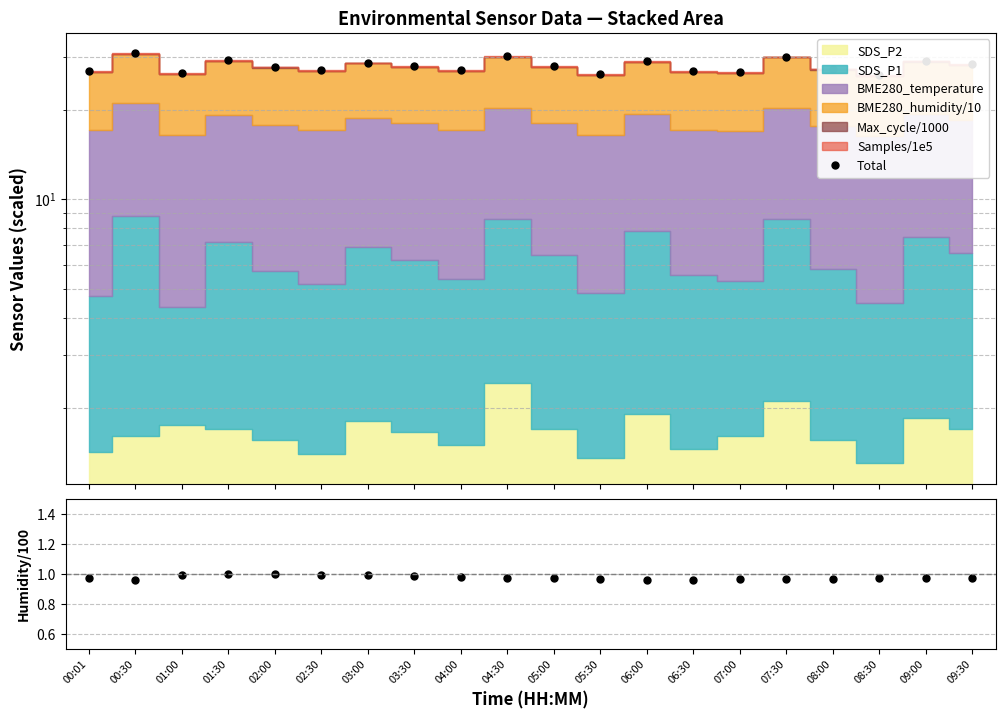

What position from the right is 00:30?

19